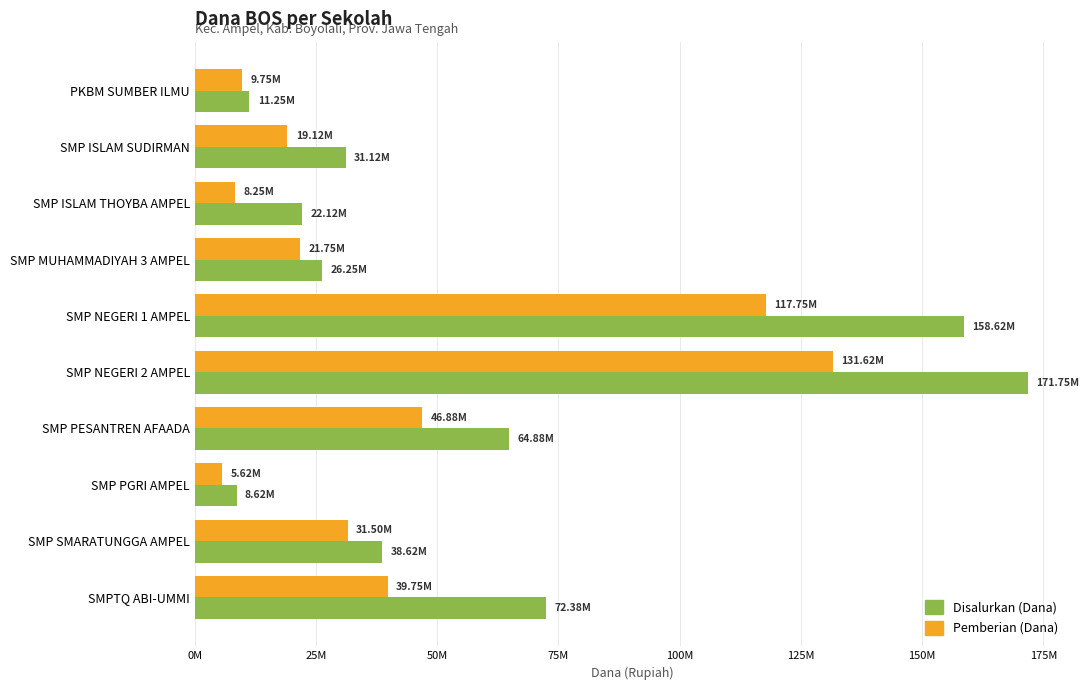

What is the sum of all Pemberian (Dana) values?

432000000